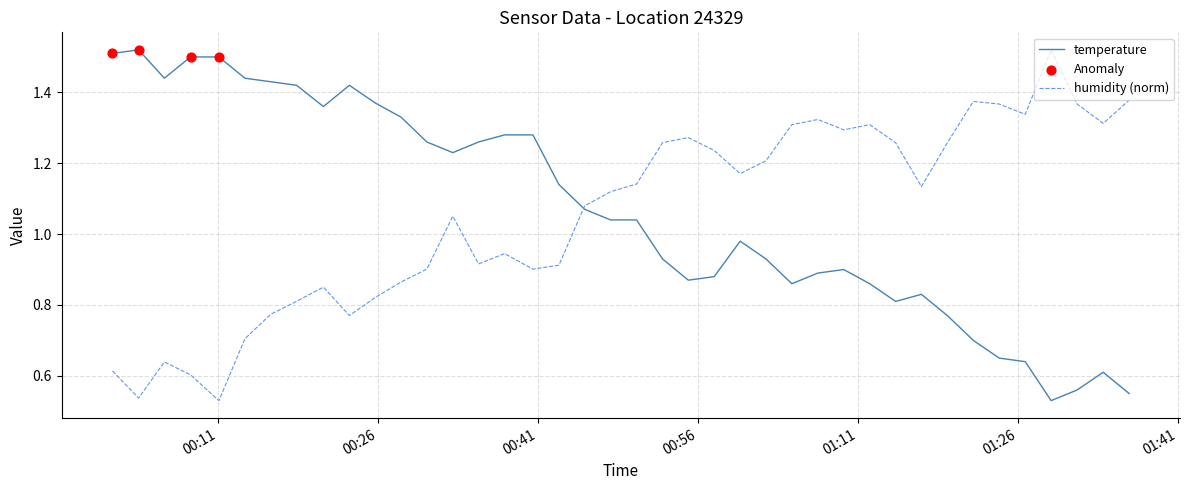

Is this an area chart (filled region under the line)?

No